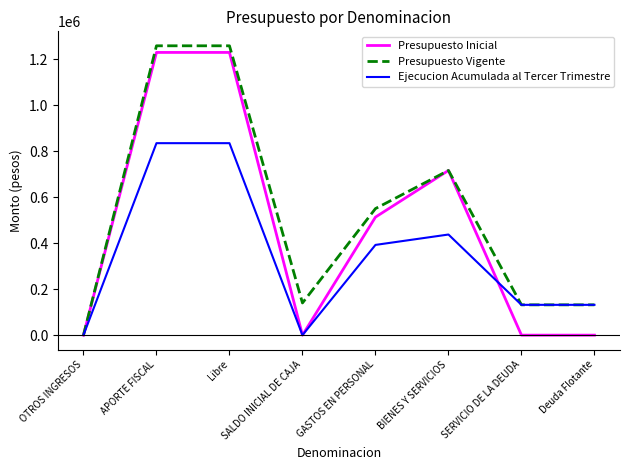

What is the sum of the Presupuesto Inicial values at GASTOS EN PERSONAL and SERVICIO DE LA DEUDA?

513213